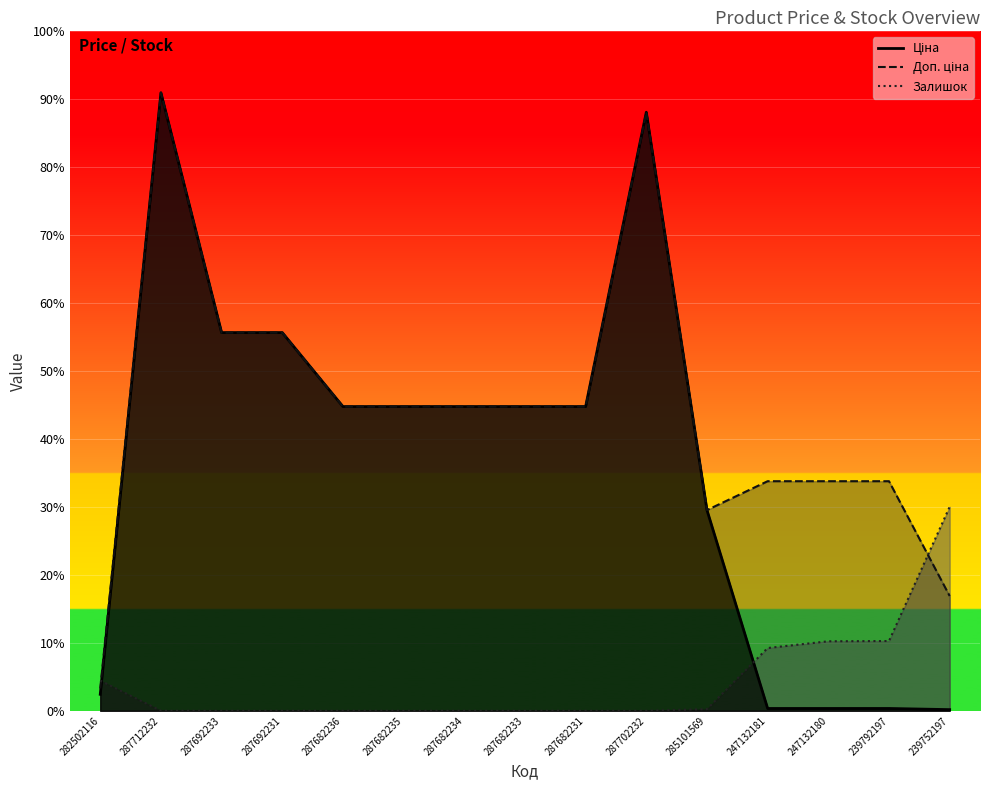

At which category does the chart reach its minimum across all series?

287712232